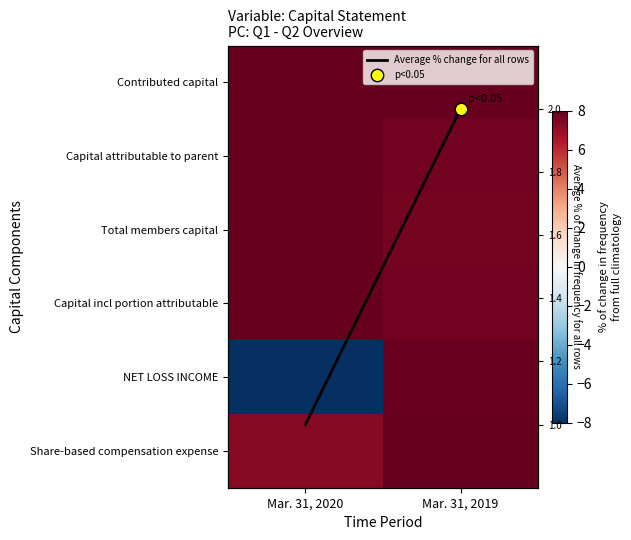

What is the spread (max minus min) of values at Mar. 31, 2020?

16.0